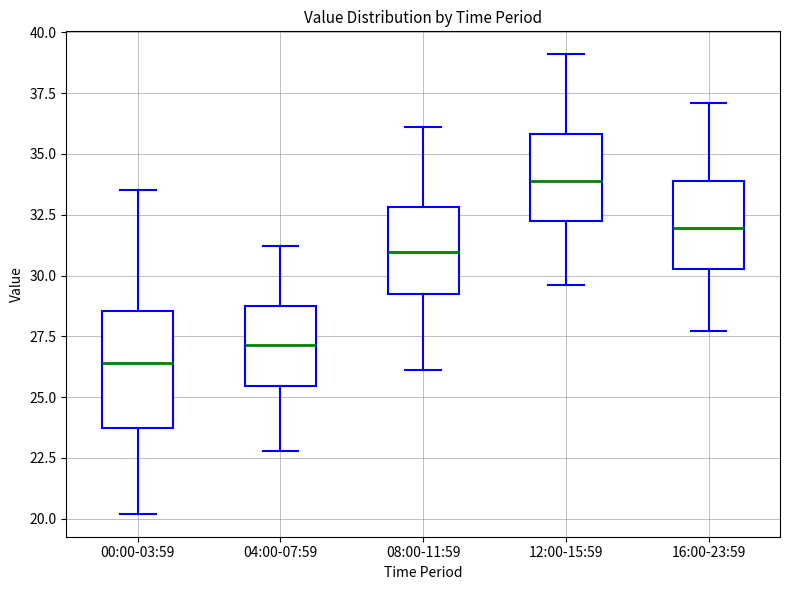

Reading left to right, transcribe this box plot: for each box, give where its median line is, the range the box spans, and where its two whiskers end, as read against the y-axis. The values are not printed on the chart, so give them approximately, as read against the axis.

00:00-03:59: median 26.5, box 23.5 to 28.5, whiskers 20.0 to 33.5
04:00-07:59: median 27.0, box 25.5 to 29.0, whiskers 23.0 to 31.0
08:00-11:59: median 31.0, box 29.5 to 33.0, whiskers 26.0 to 36.0
12:00-15:59: median 34.0, box 32.5 to 36.0, whiskers 29.5 to 39.0
16:00-23:59: median 32.0, box 30.5 to 34.0, whiskers 27.5 to 37.0